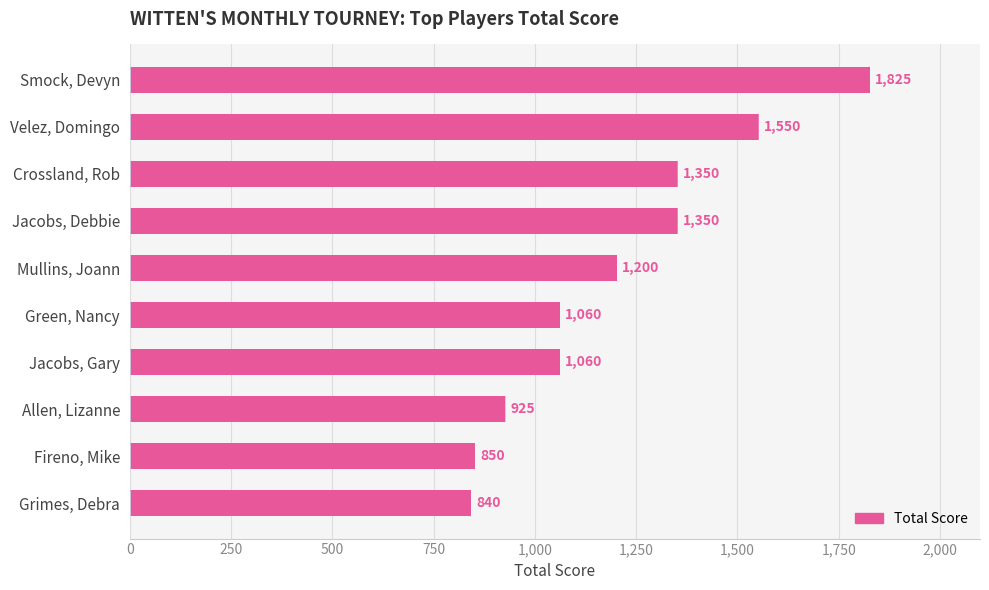

What is the label of the 3rd bar from the top?

Crossland, Rob